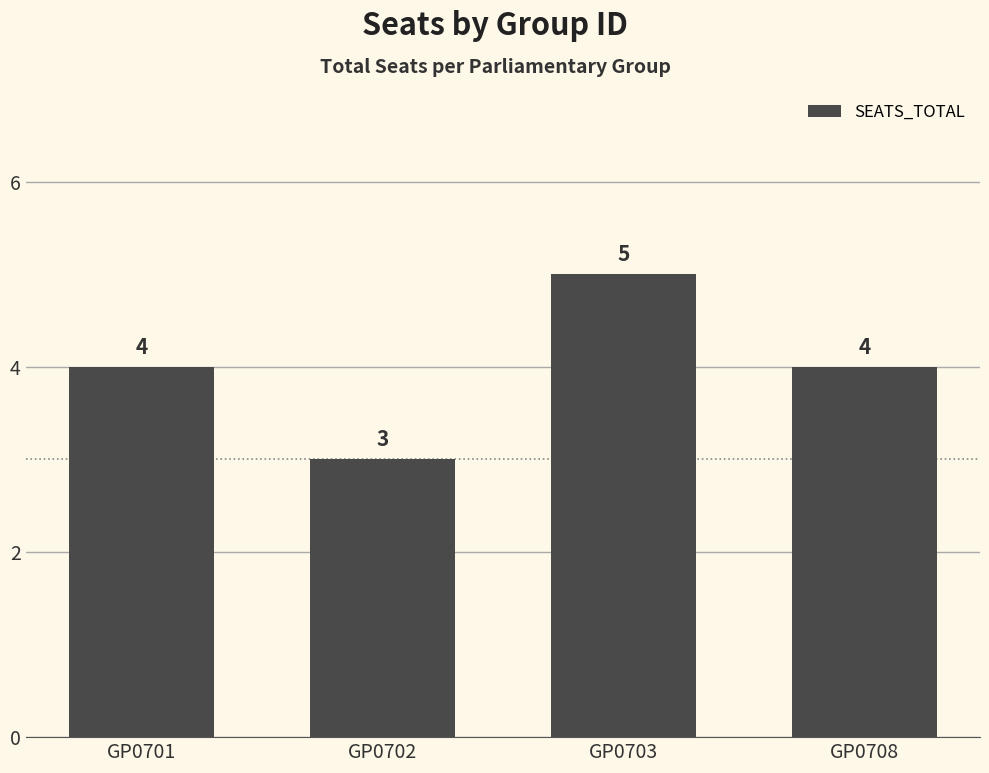

What is the sum of the values at GP0702 and GP0703?

8